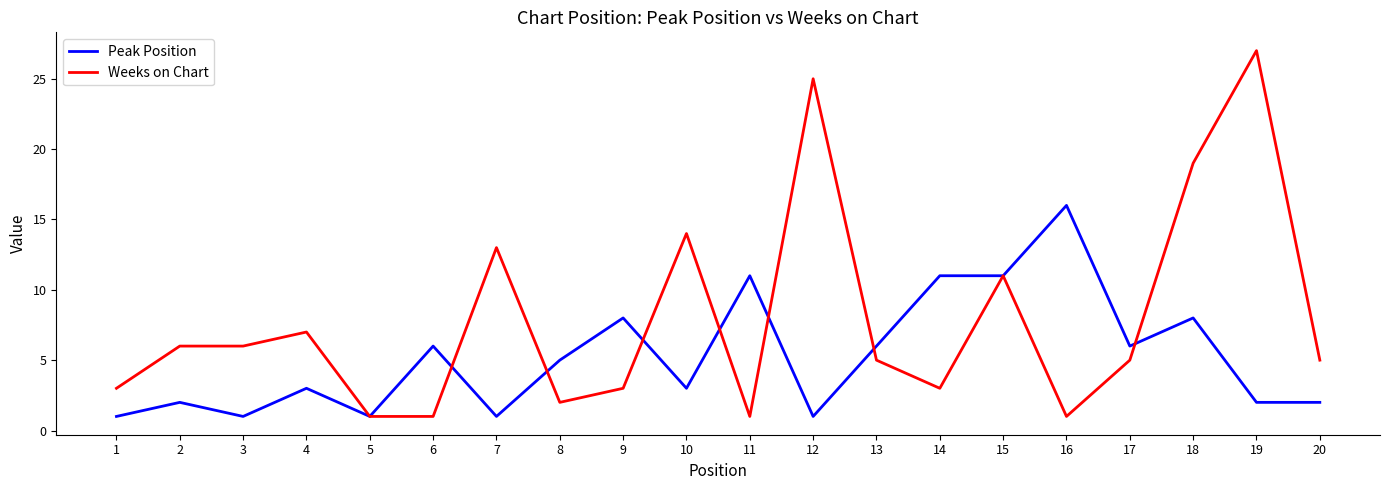

Does the chart display data point markers on the line(s)?

No